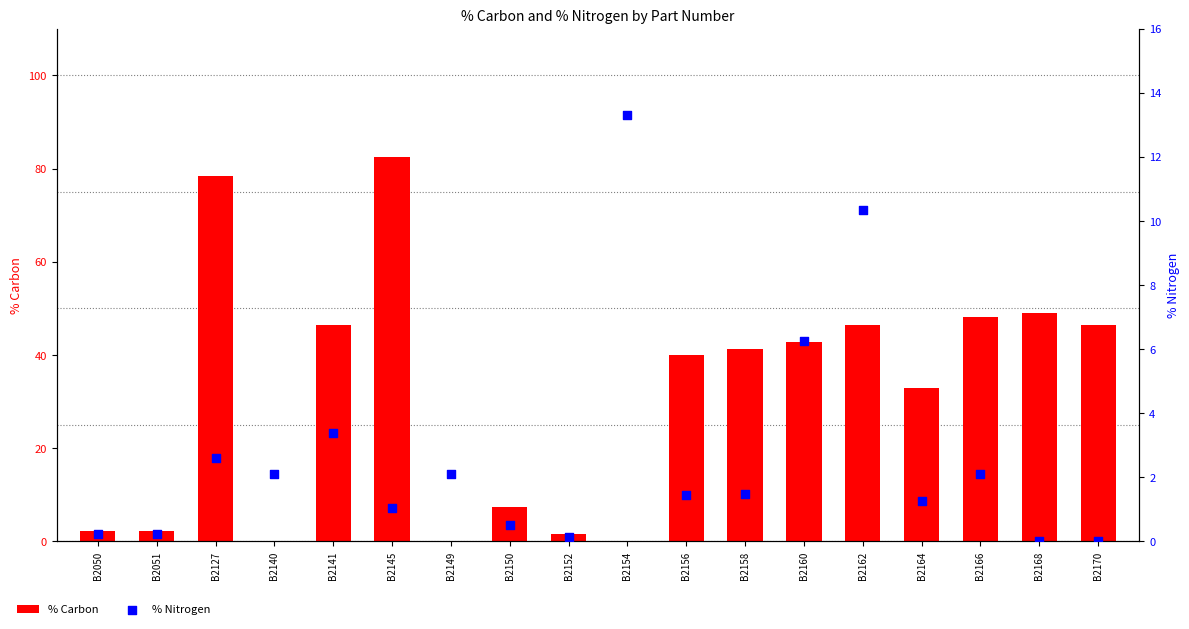

What are all the series names shown in the legend?

% Carbon, % Nitrogen